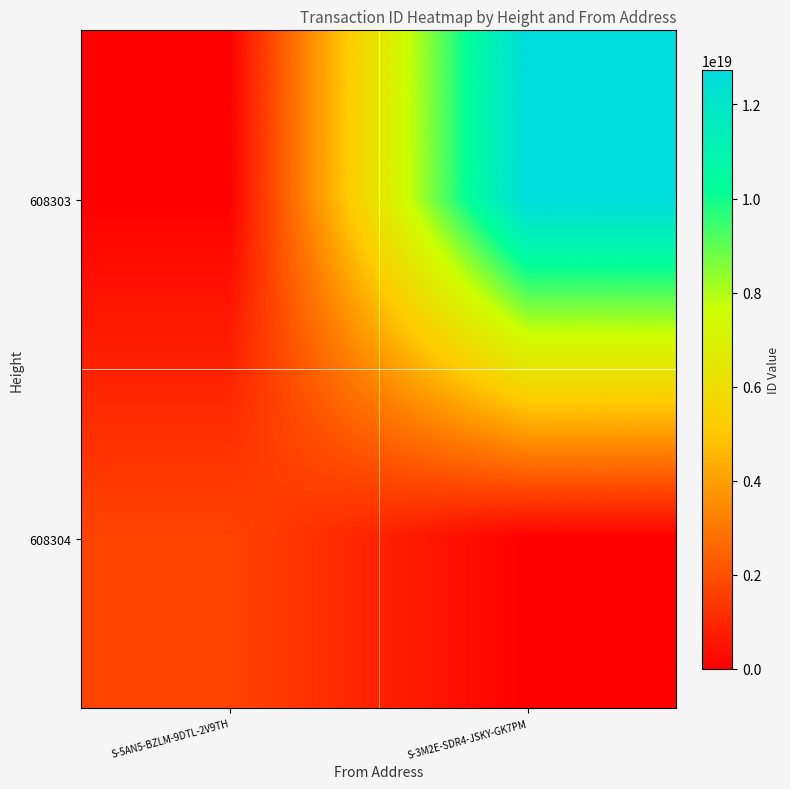

What is the spread (max minus min) of values at S-3M2E-SDR4-JSKY-GK7PM?

12737014533354481664